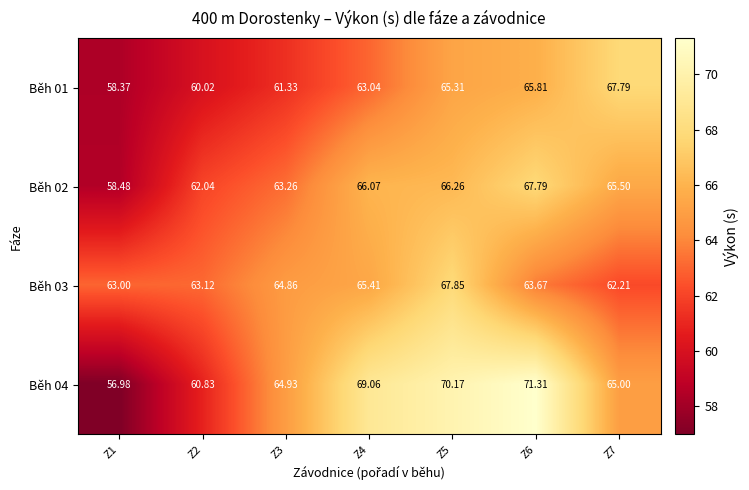

What is the smallest value displayed?

57.0